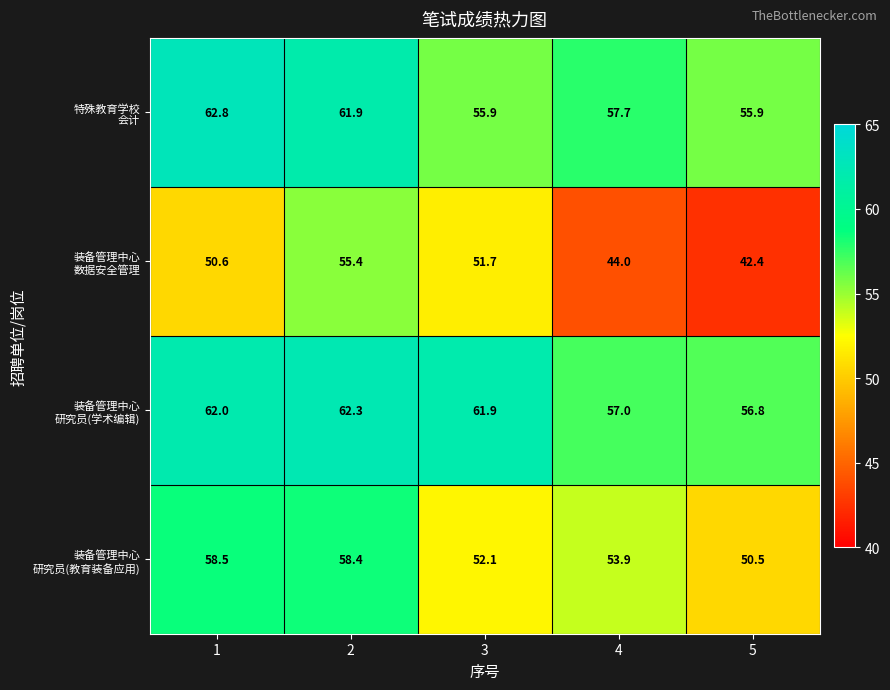

At how many categories does at least one series exceed 52?

5